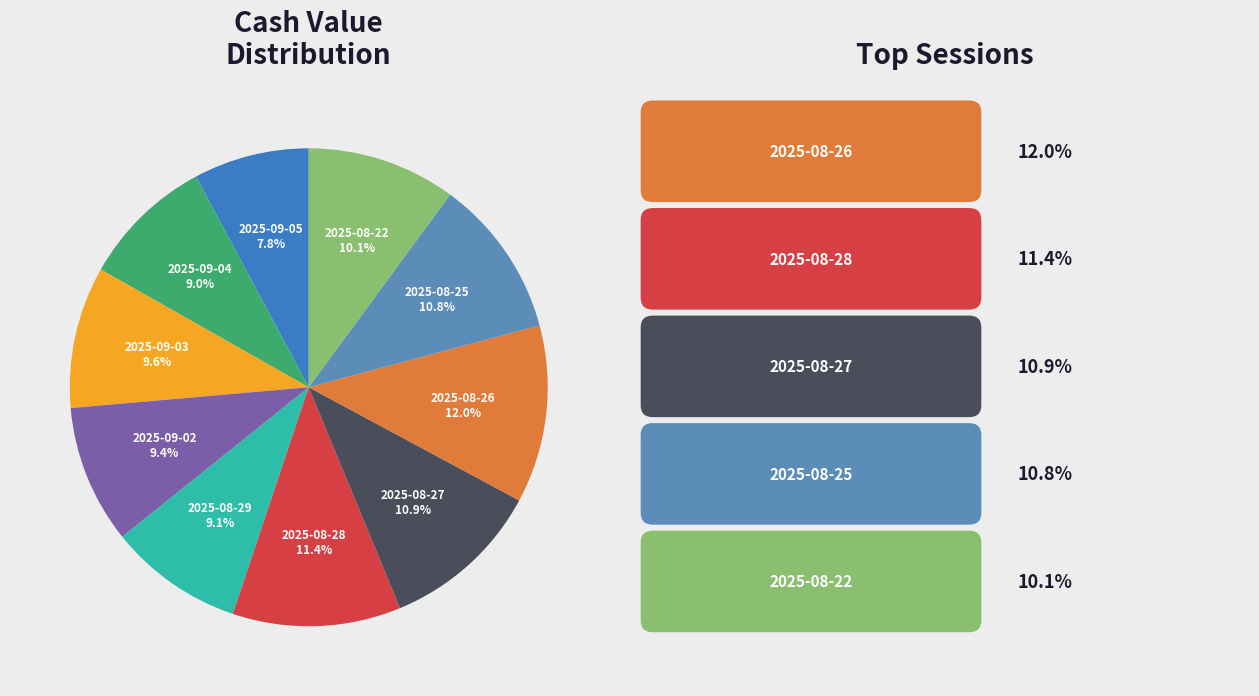

True or false: 2025-08-22 accounts for 2% of the total.

False